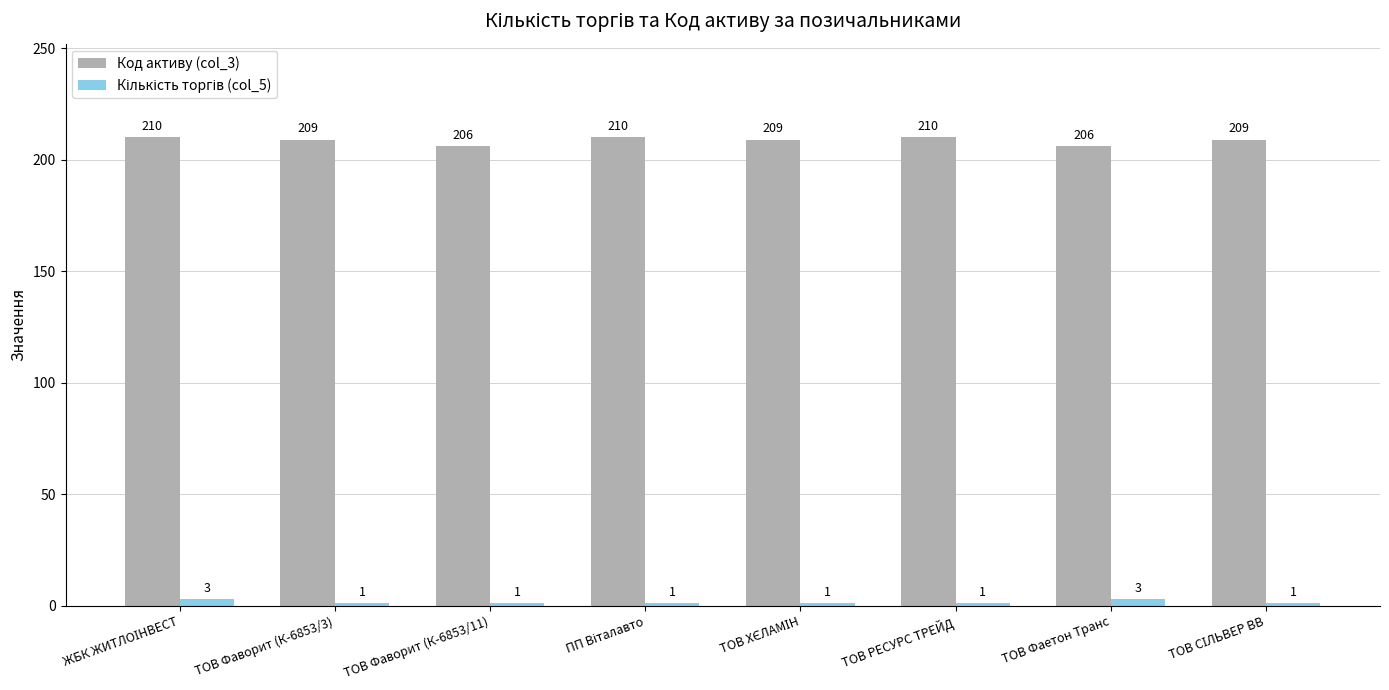

At how many categories does at least one series exceed 127?

8